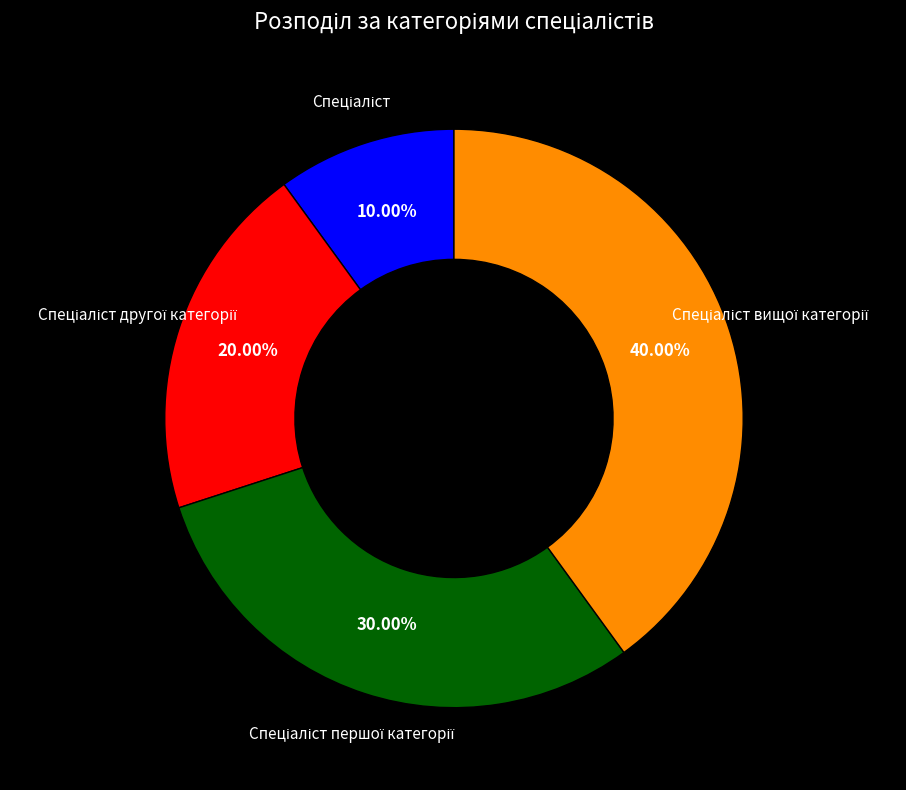

Is there any slice that represents more than half of the pie?

No